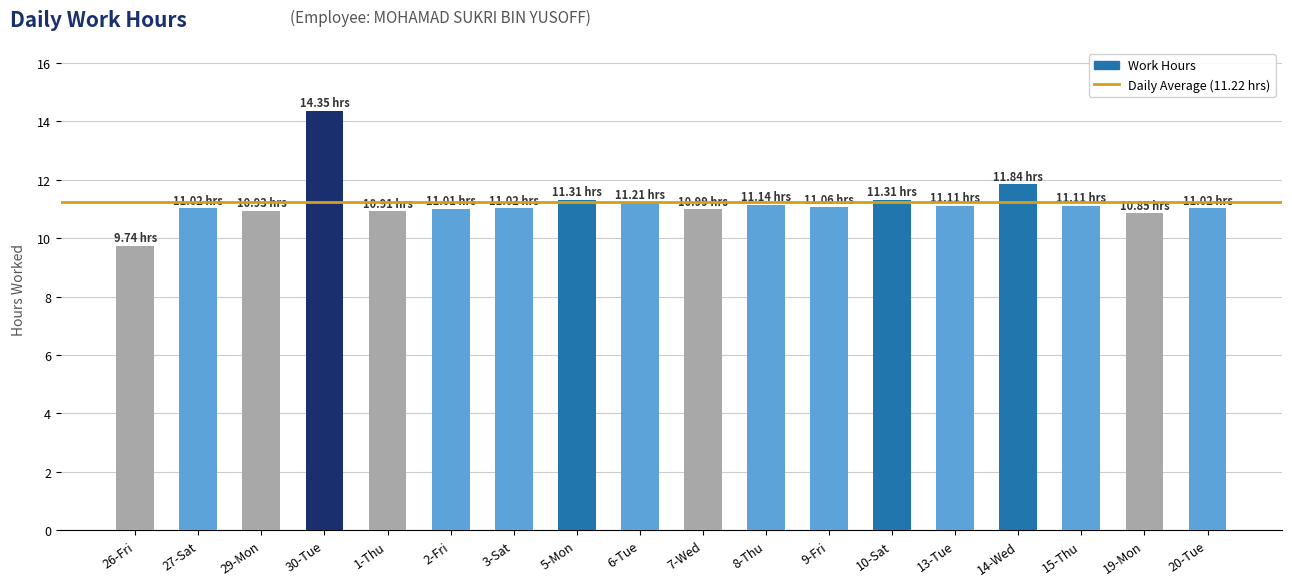

What is the difference between the second highest and second lowest values?

1.0